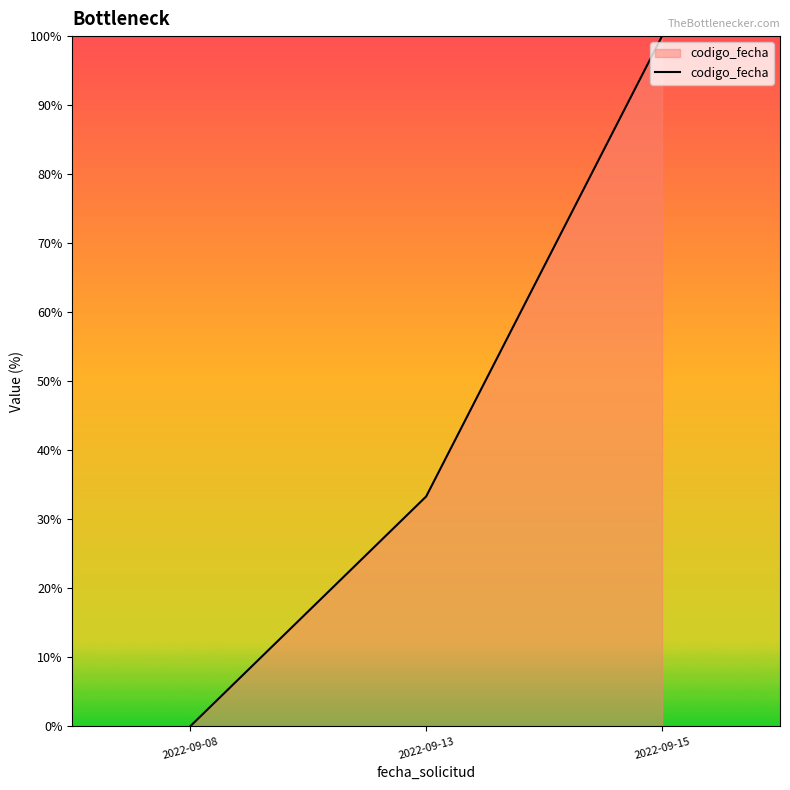

What is the maximum value shown in the chart?

100.0